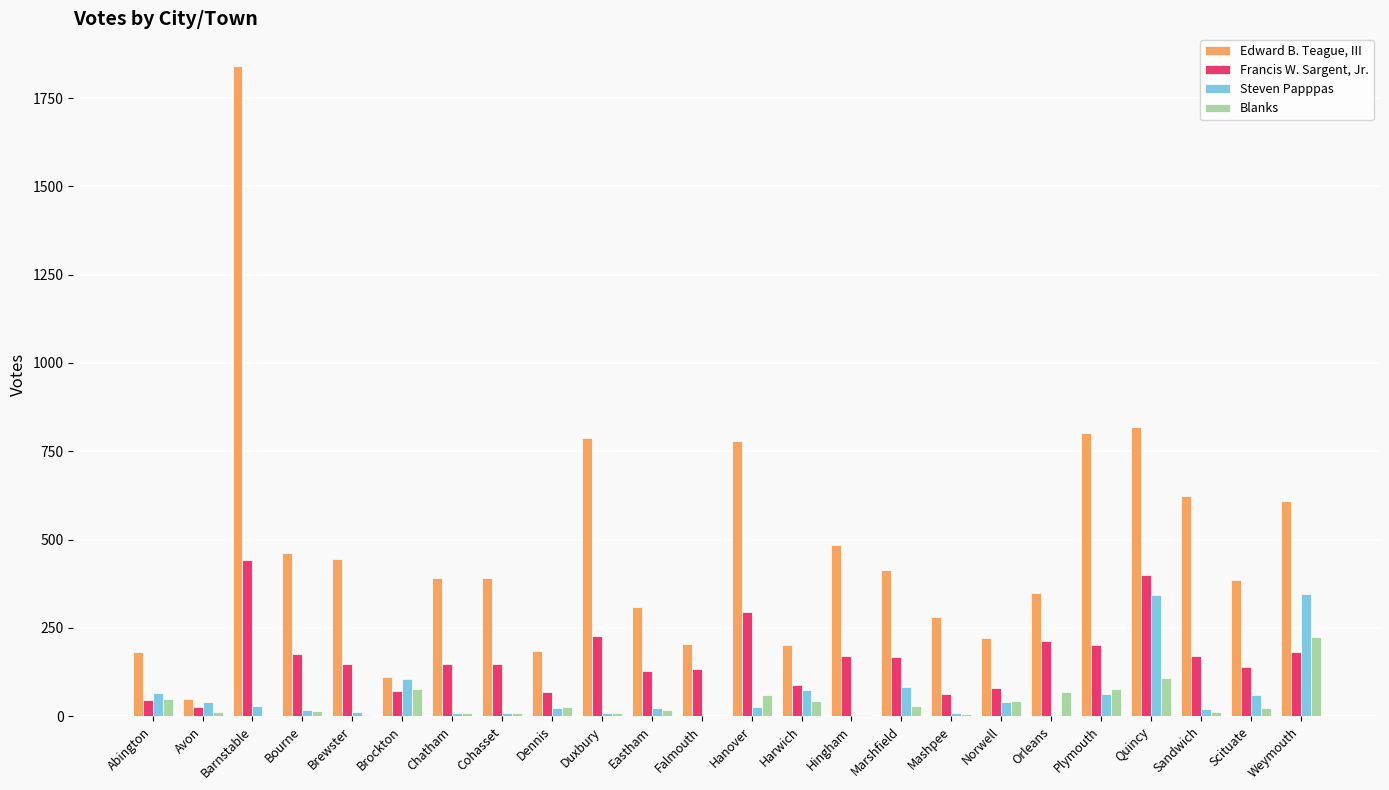

What is the maximum value shown in the chart?

1841